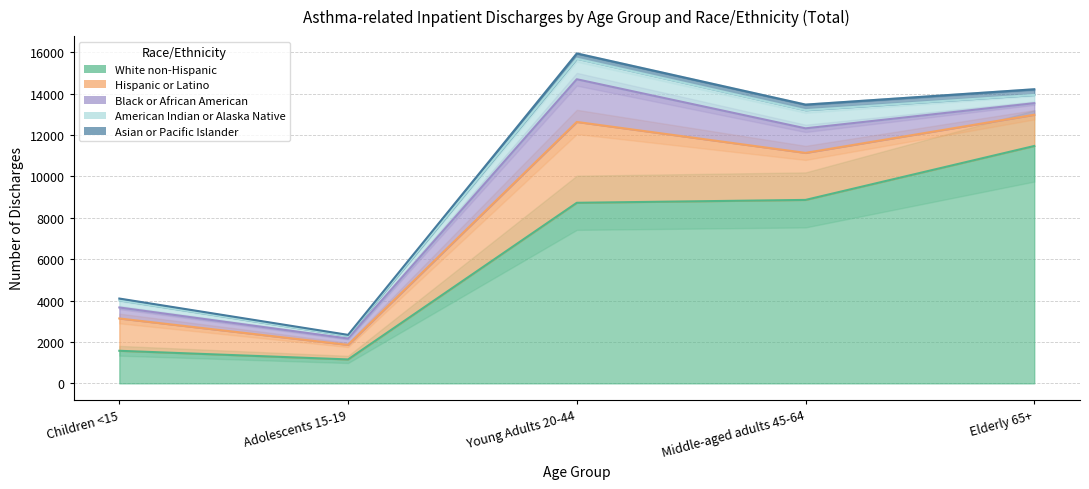

What is the difference between the Black or African American values at Middle-aged adults 45-64 and Children <15?

656